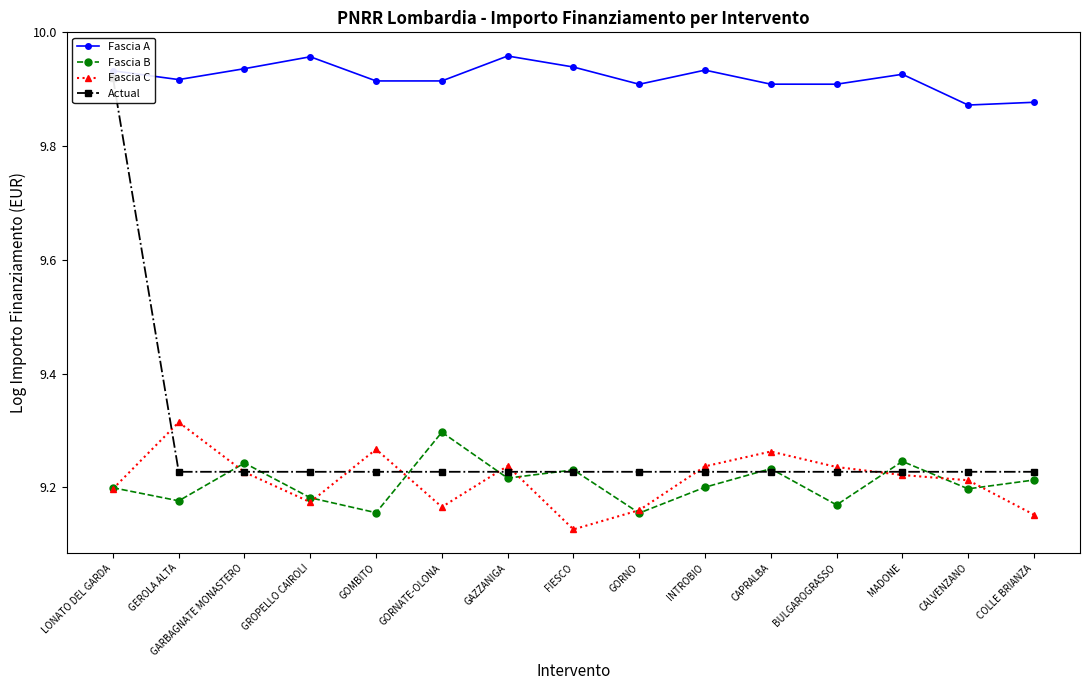

True or false: Fascia A and Fascia B intersect in this chart.

False